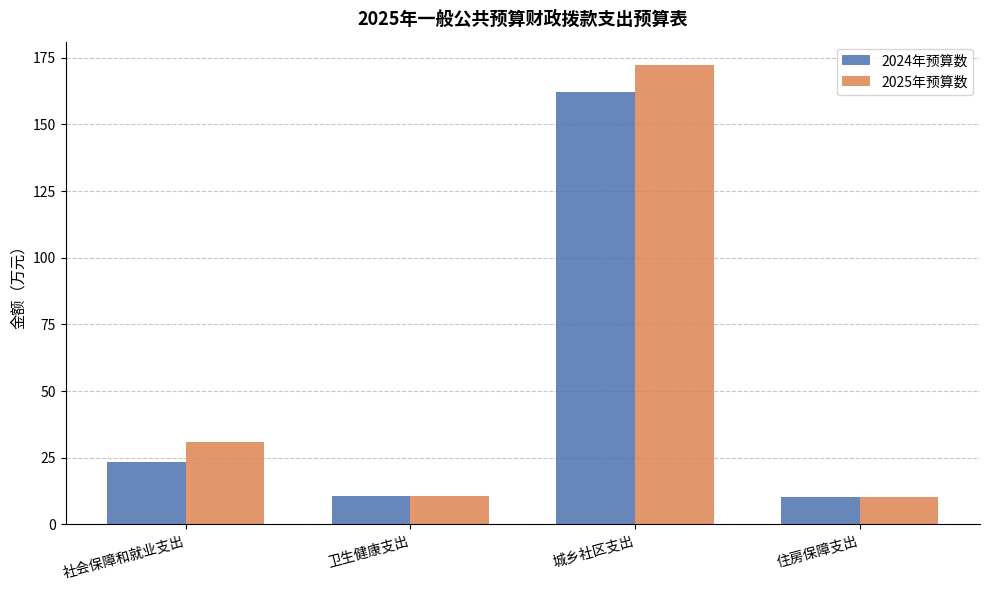

Does the chart contain stacked bars?

No